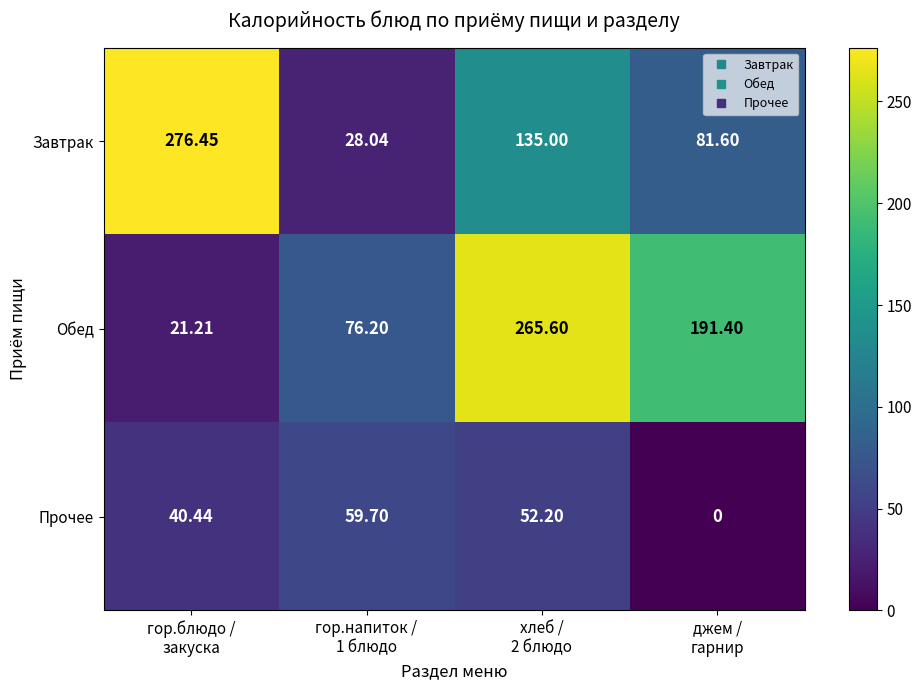

Rank the series by their maximum value, from lowest to highest.

Прочее, Обед, Завтрак